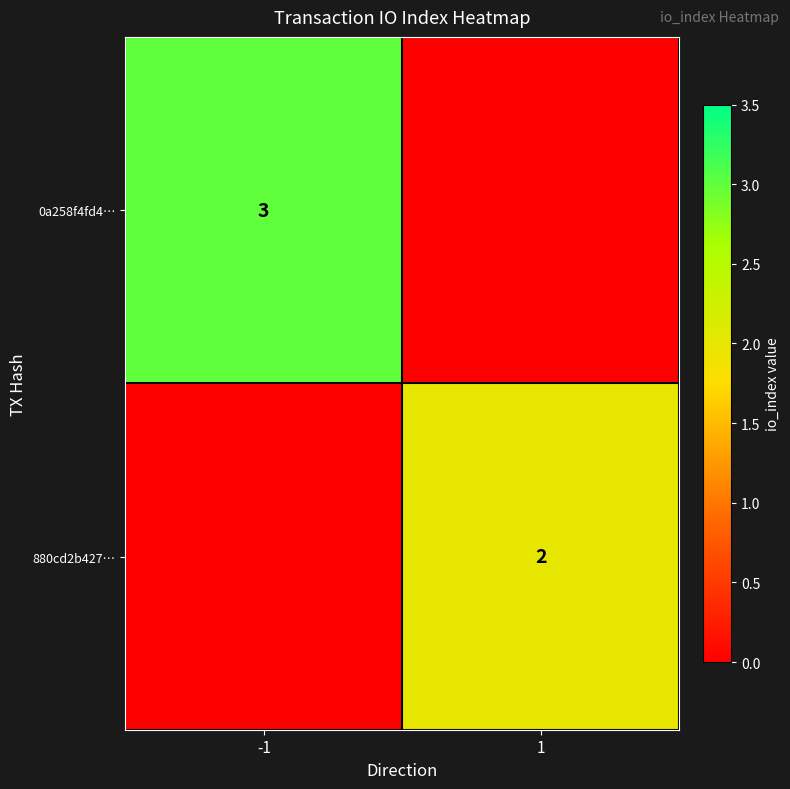

The value of 0a258f4fd4… at -1 is 5. True or false?

False